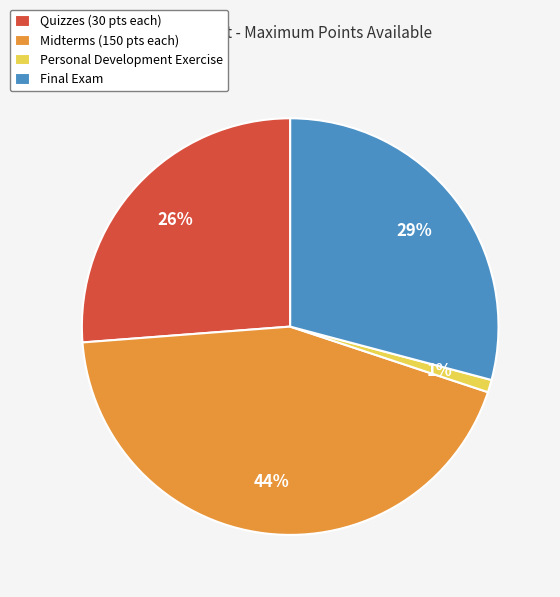

What percentage is the Final Exam slice, to the nearest percent?

29%